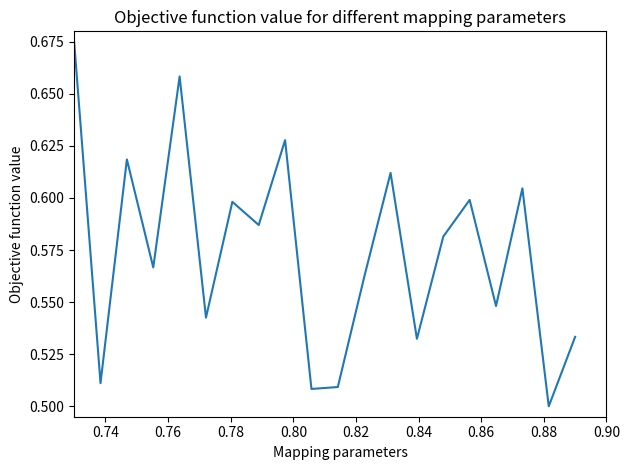

Count the values in the range 0 to 1.

20